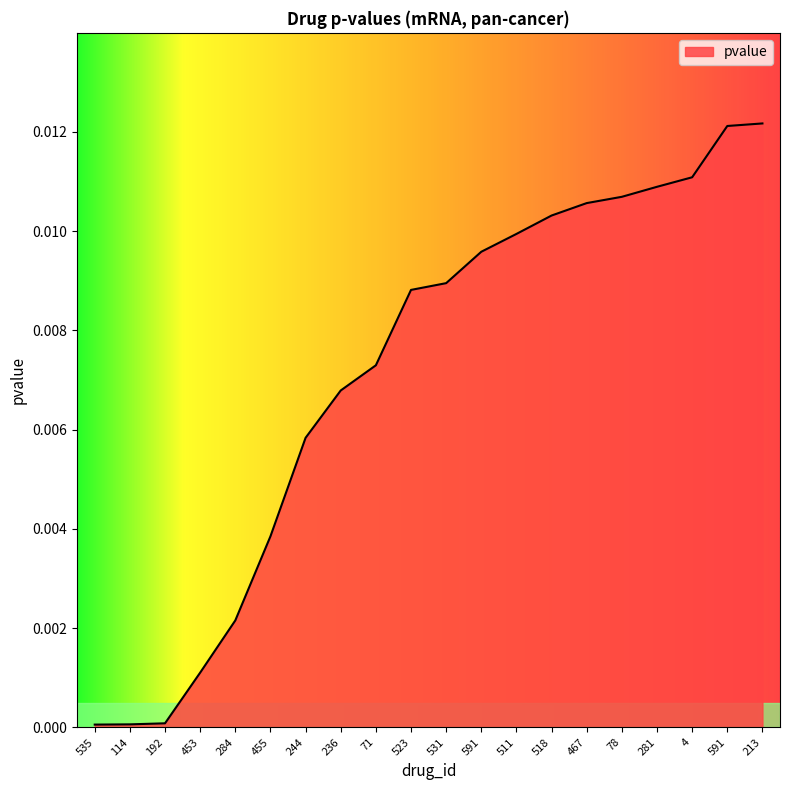

Count the number of data series in this chart.

1